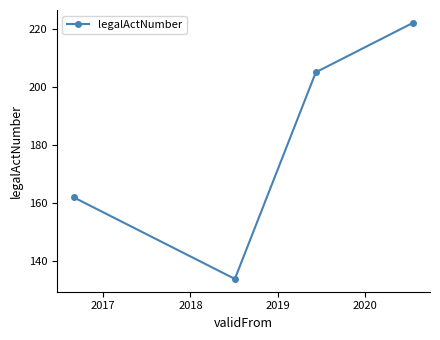

Reading left to right, what are all the values shown in this chart?

162	134	205	222